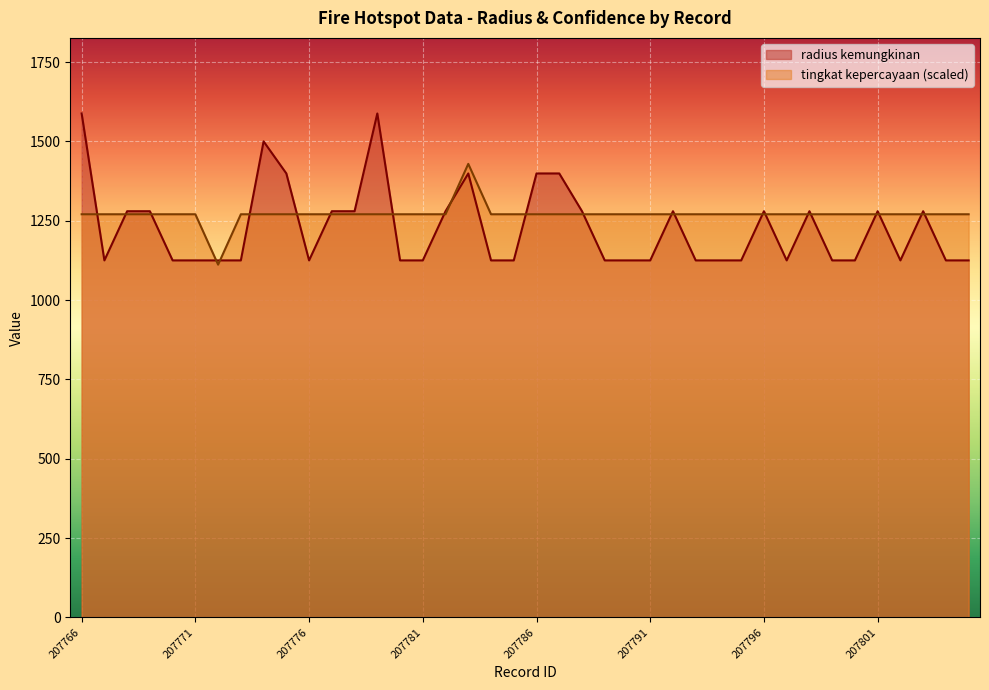

List the labels in order of radius kemungkinan value, smallest first.

207767, 207770, 207771, 207772, 207773, 207776, 207780, 207781, 207784, 207785, 207789, 207790, 207791, 207793, 207794, 207795, 207797, 207799, 207800, 207802, 207804, 207805, 207768, 207769, 207777, 207778, 207782, 207788, 207792, 207796, 207798, 207801, 207803, 207775, 207783, 207786, 207787, 207774, 207766, 207779